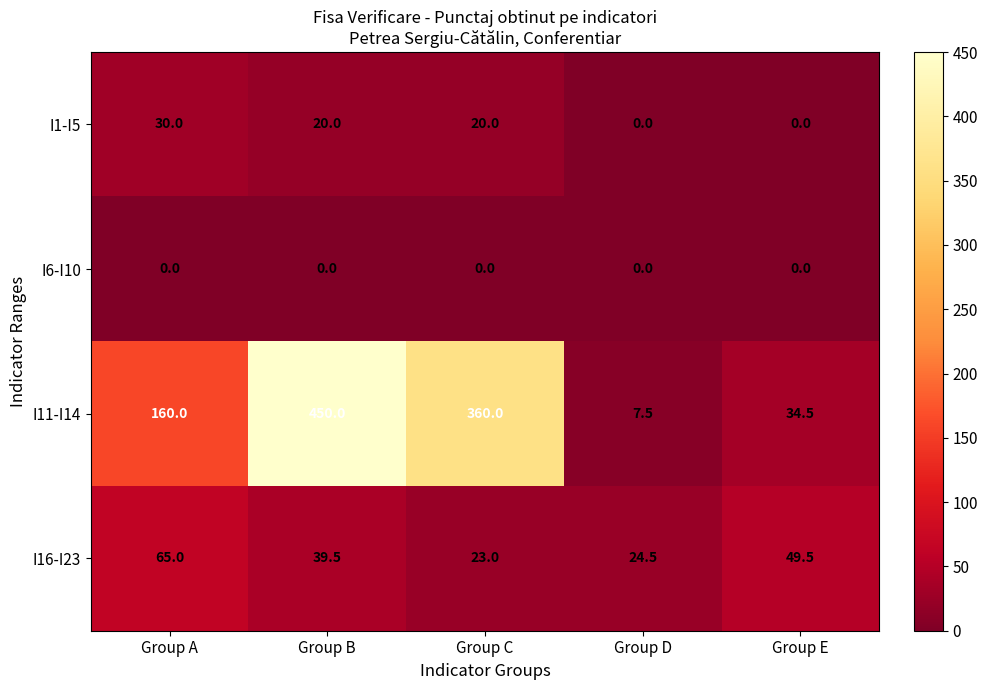

What value does the I1-I5 series have at Group A?

30.0